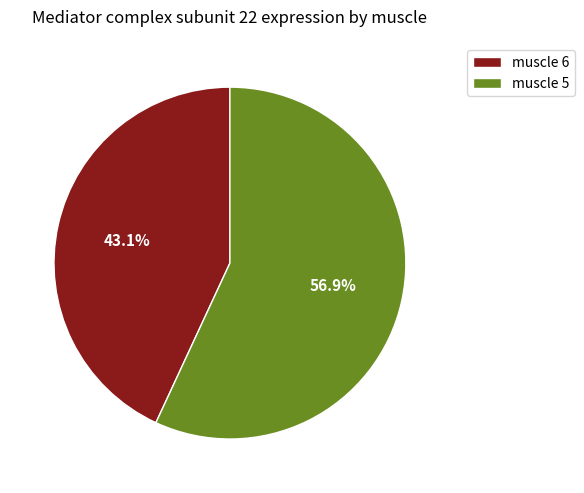

What percentage is the muscle 6 slice, to the nearest percent?

43%